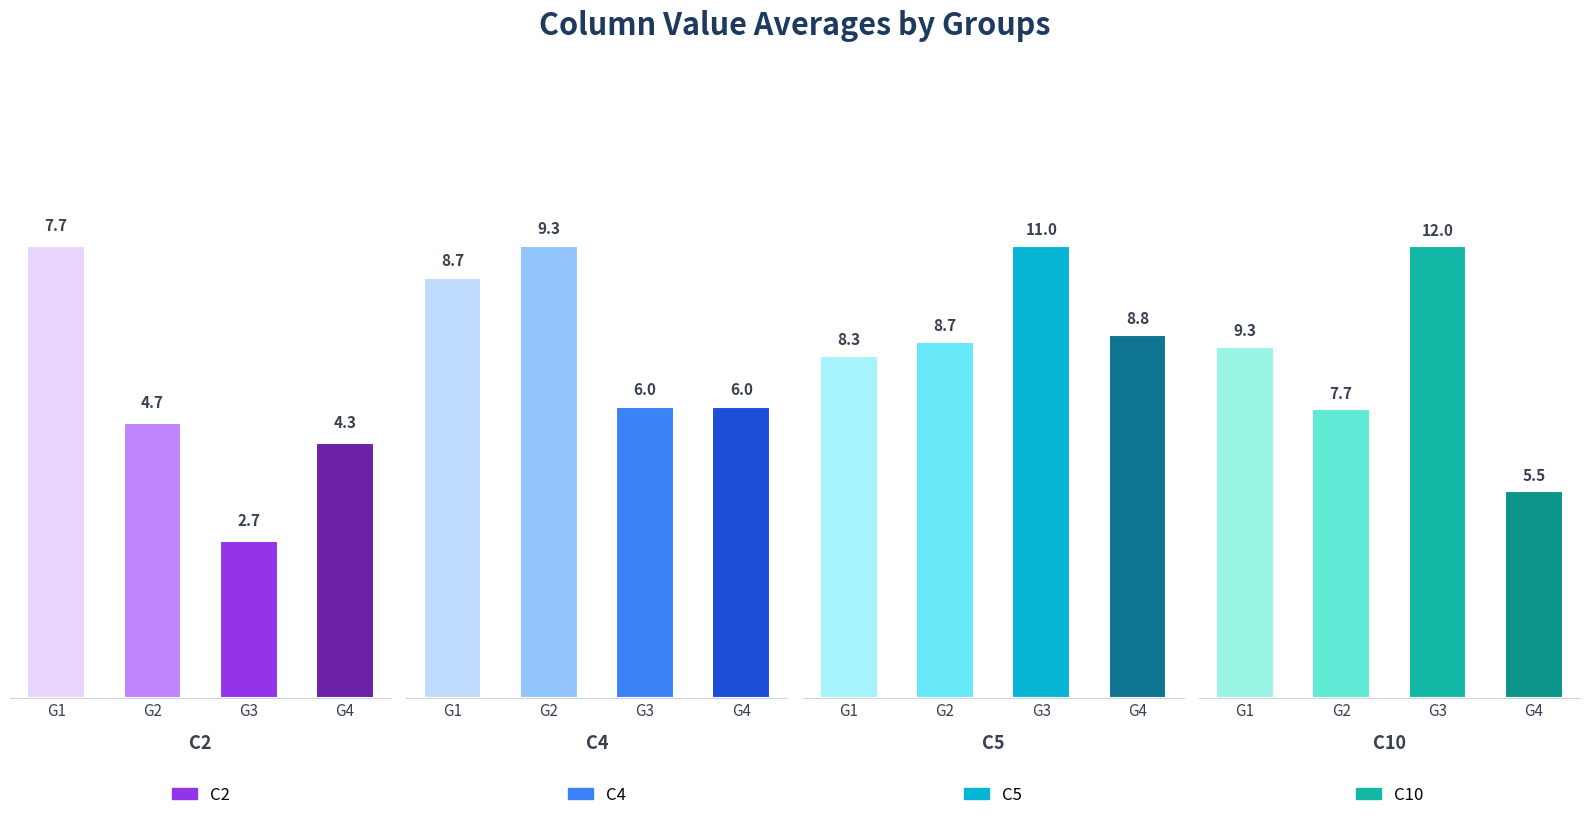

At how many categories does at least one series exceed 2?

4